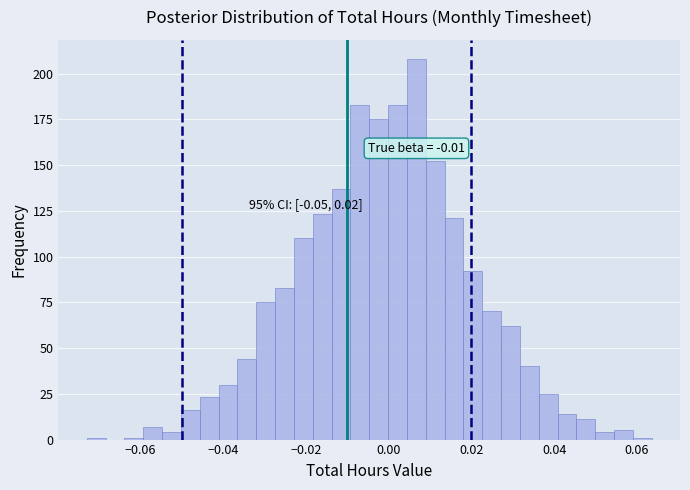

Read against the x-axis, roughly where is the centre of the tallest bar?

0.006